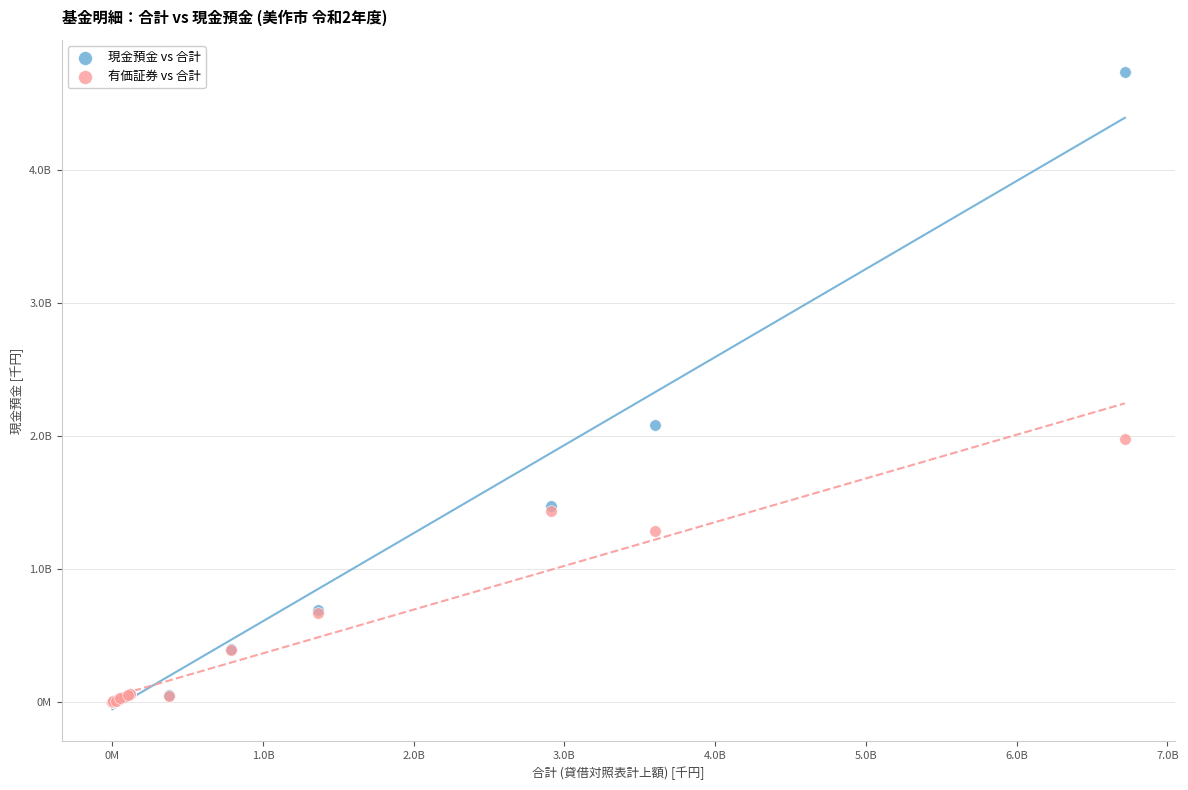

Which series has the largest Y range (max minus min)?

現金預金 vs 合計